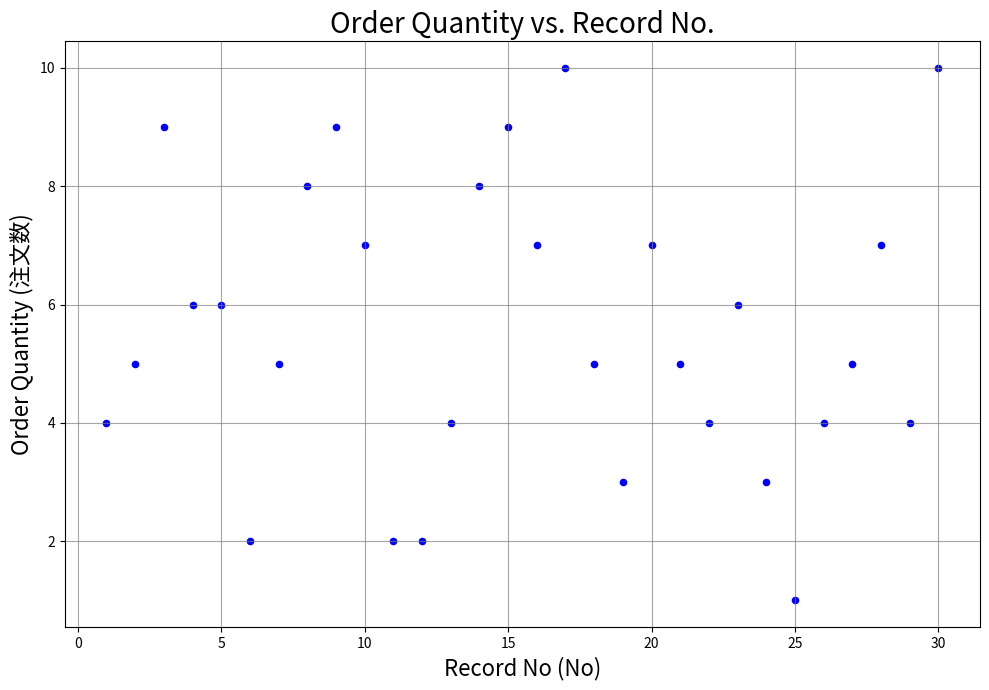

What is the range of Y values (max minus min)?

9